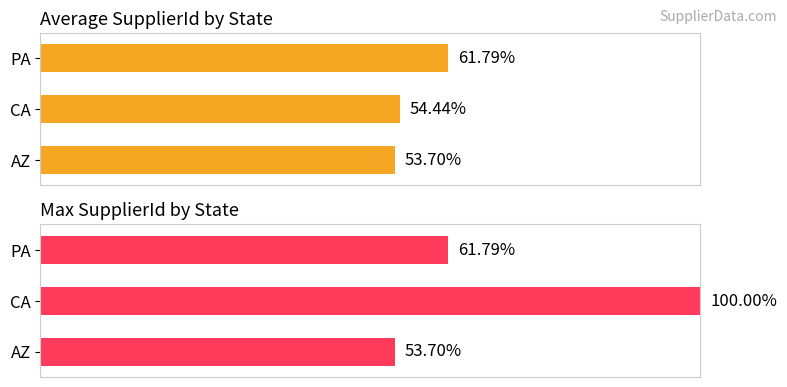

Is it true that Average SupplierId equals 23.0 at CA?

False